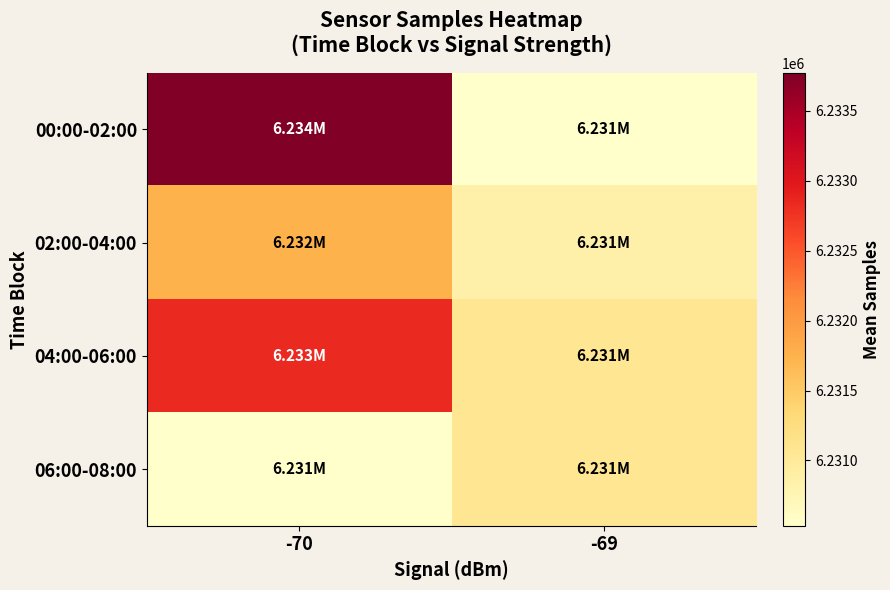

List the series in order of their peak value, lowest first.

06:00-08:00, 02:00-04:00, 04:00-06:00, 00:00-02:00